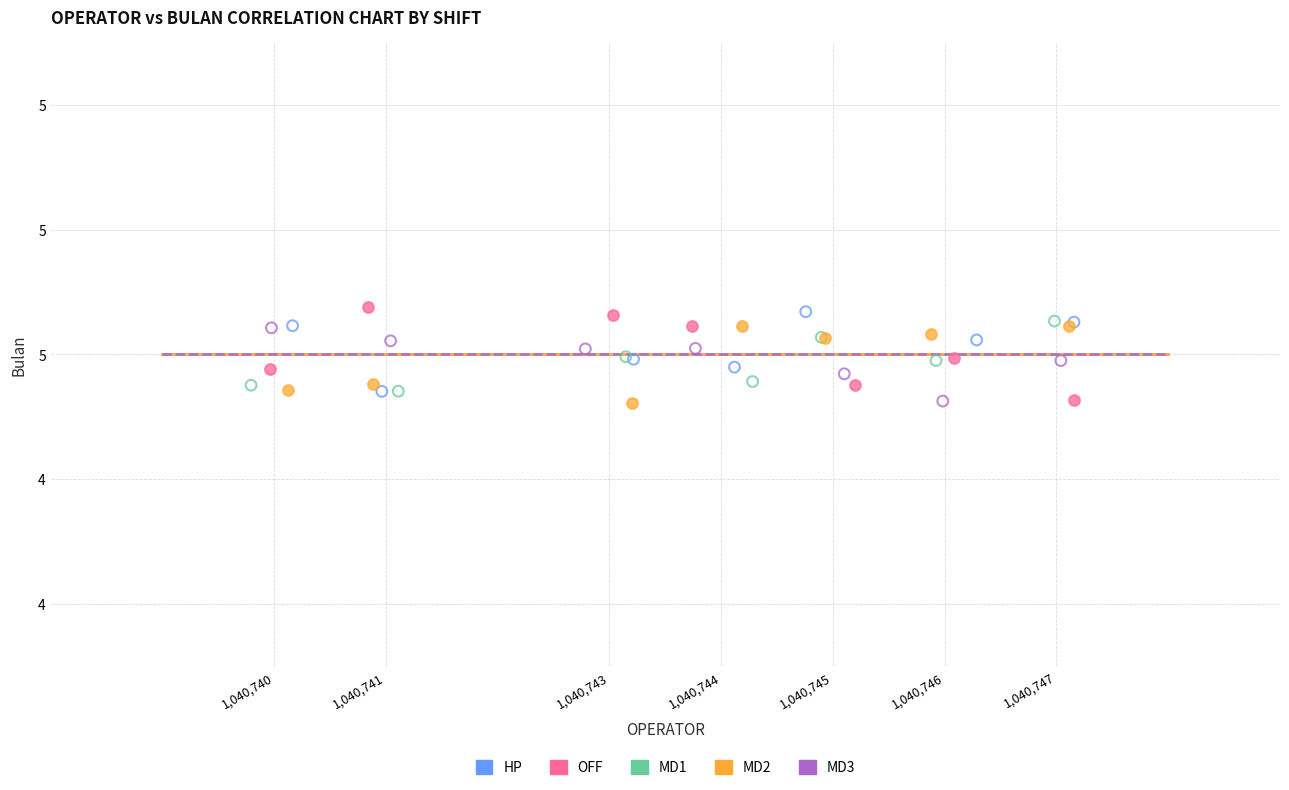

What are all the series names shown in the legend?

HP, OFF, MD1, MD2, MD3